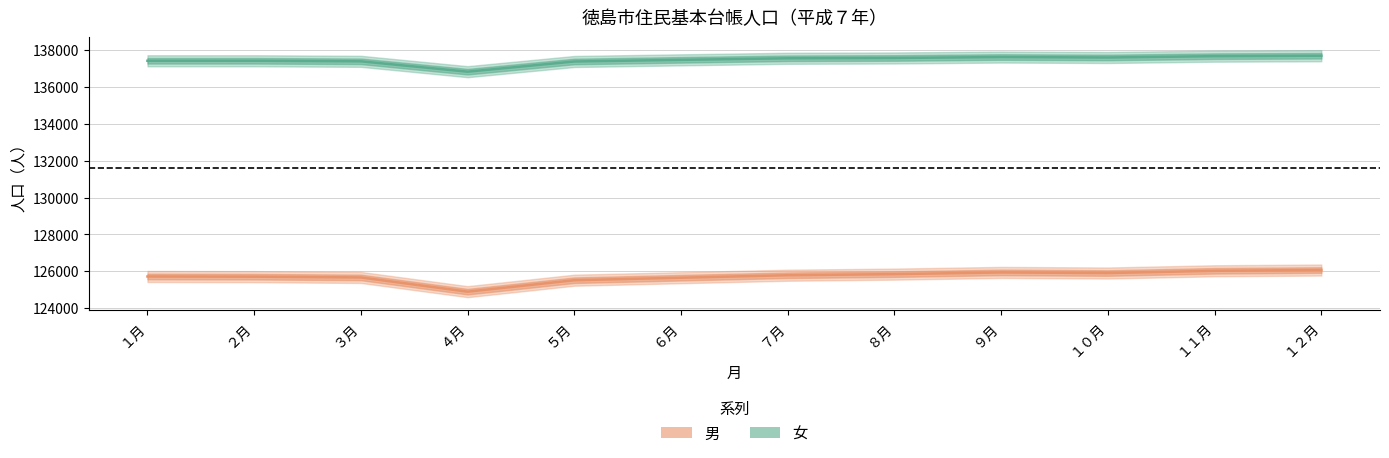

What is the difference between the 女 values at ８月 and １２月?

121